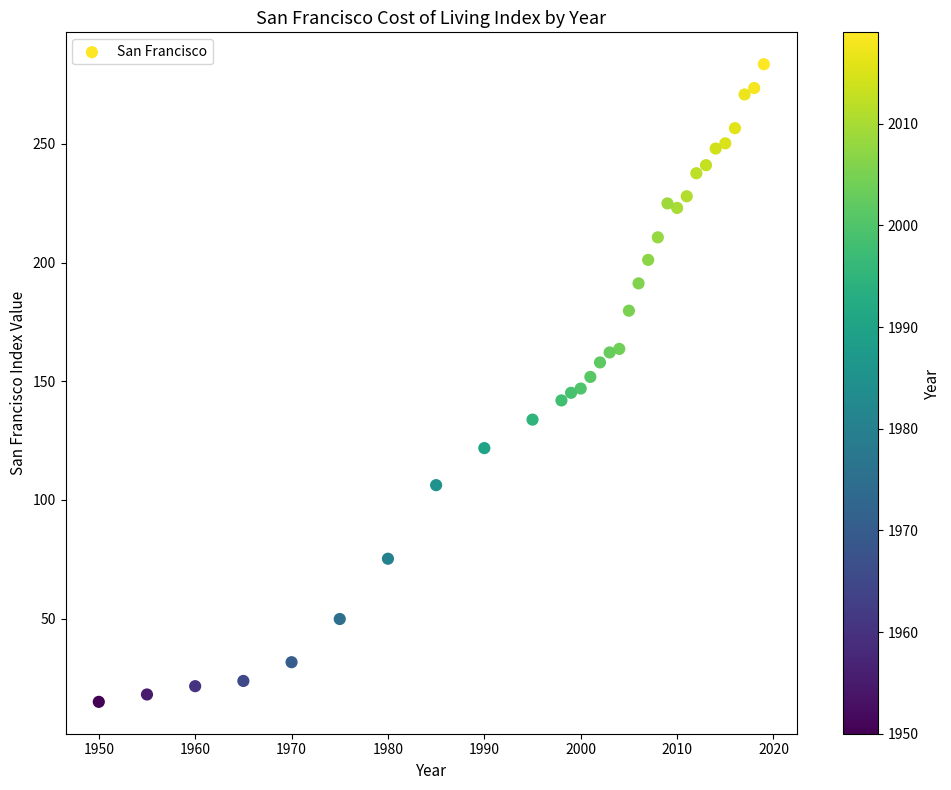

What is the range of Y values (max minus min)?

268.6